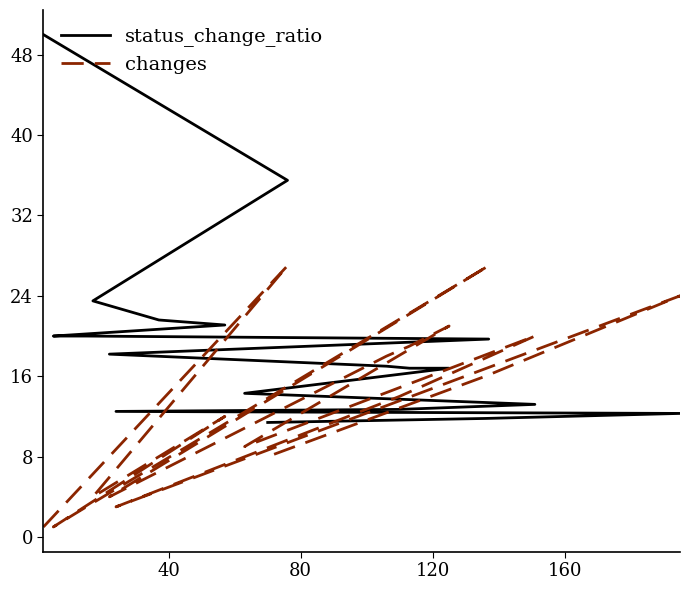

Reading left to right, list all the values displayed in this chart.

status_change_ratio: 50.0	50.0	35.5	23.5	21.6	21.1	20.0	20.0	19.7	18.2	17.0	16.8	16.8	14.3	13.2	12.7	12.5	12.3	11.8	11.4
changes: 1.0	1.0	27.0	4.0	8.0	12.0	1.0	3.0	27.0	4.0	18.0	19.0	21.0	9.0	20.0	14.0	3.0	24.0	16.0	8.0